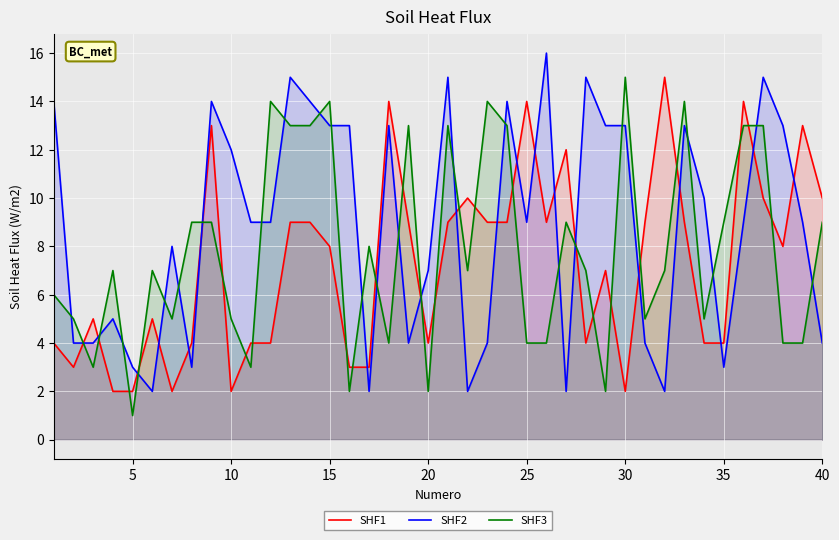

True or false: SHF2 and SHF3 intersect in this chart.

True